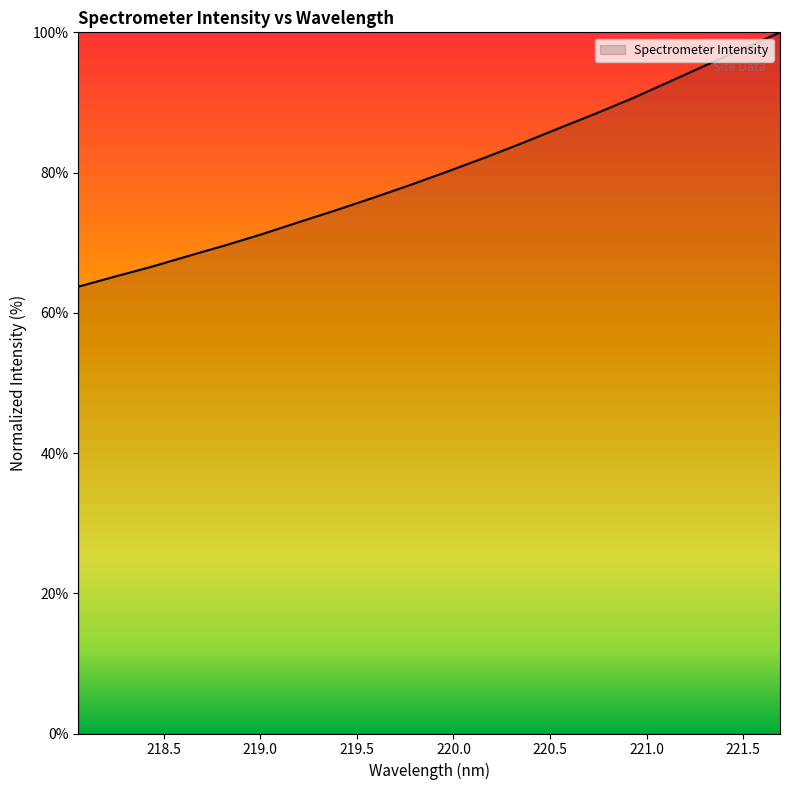

What is the difference between the maximum and minimum values?

36.3